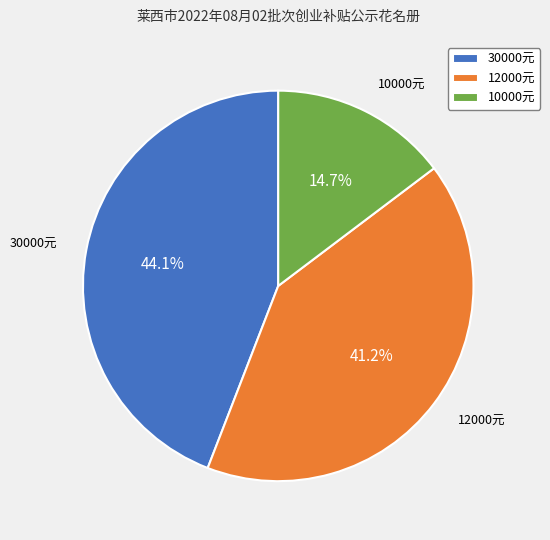

What percentage is NOT represented by 30000元?

55.9%